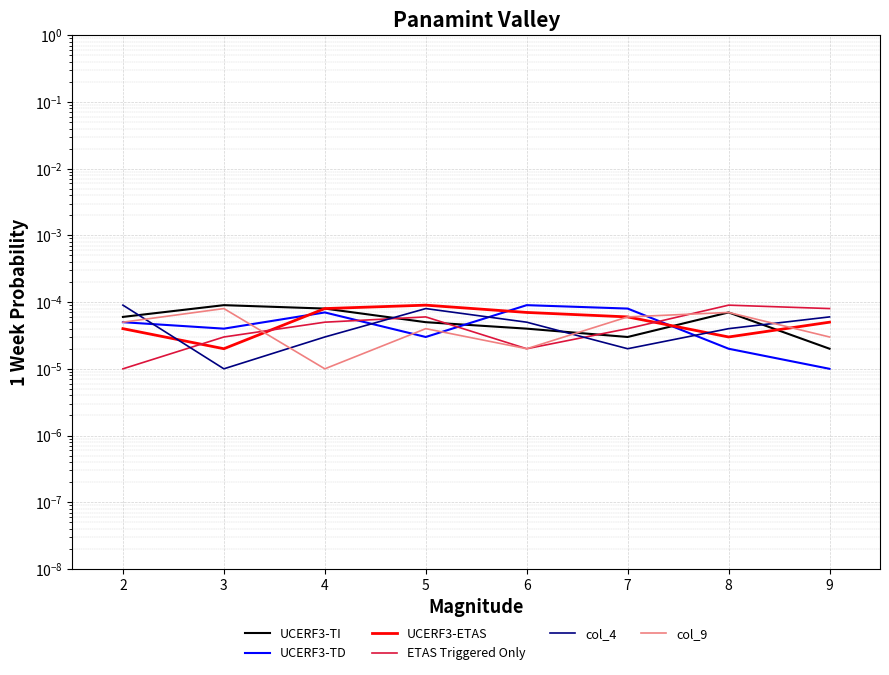

Where do ETAS Triggered Only and col_9 first cross each other?

2 and 3